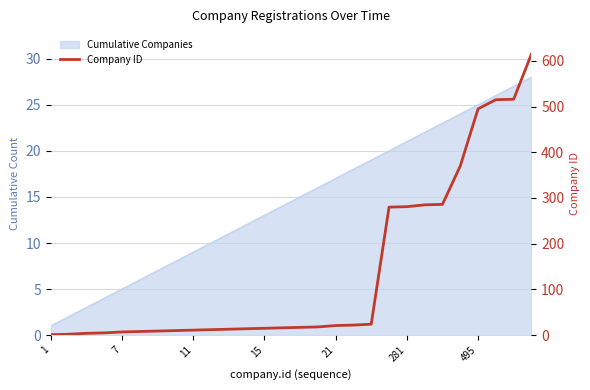

How many data points does each series have?

28